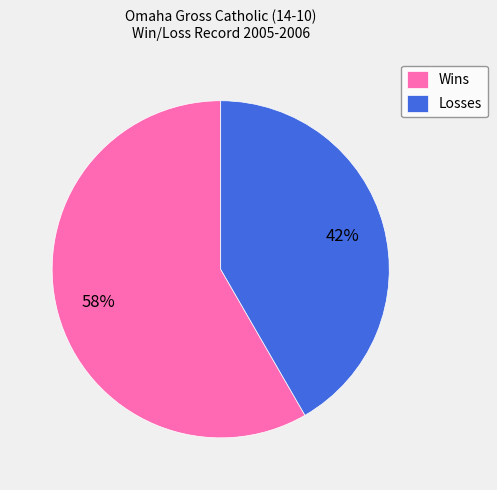

Rank the categories by value from highest to lowest.

Wins, Losses